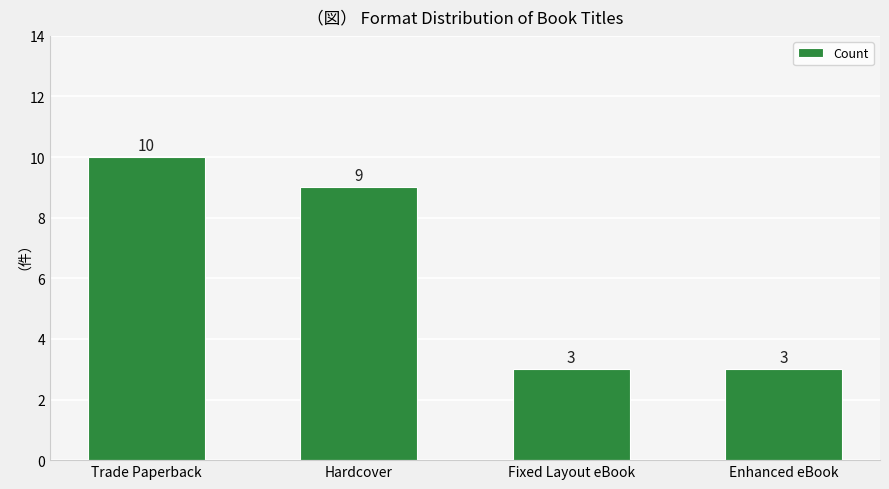

What is the sum of the values at Enhanced eBook and Hardcover?

12